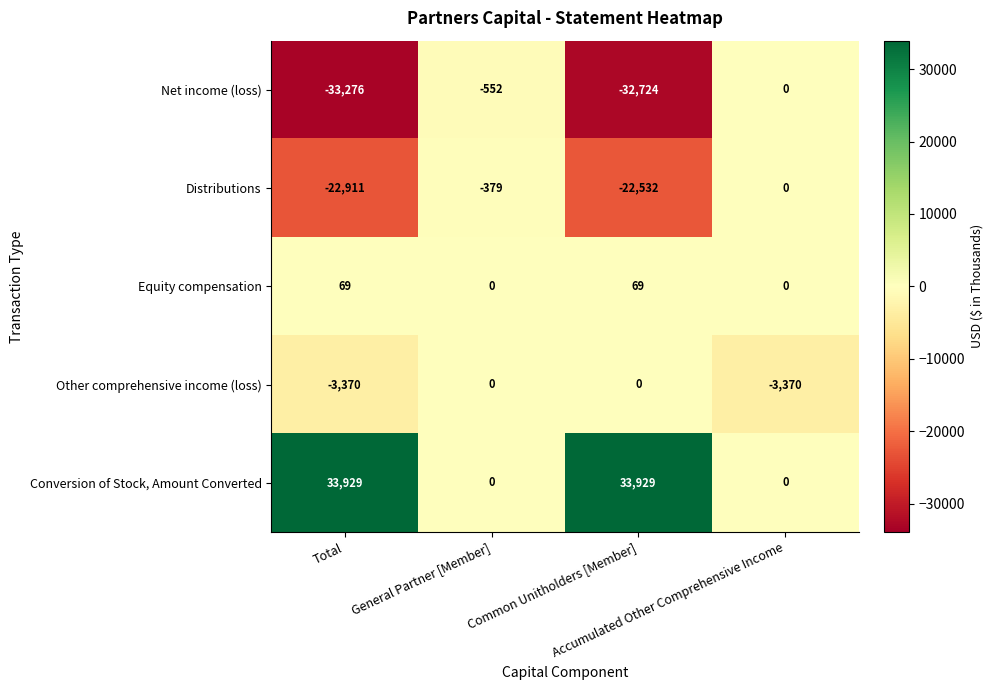

What is the smallest value displayed?

-33276